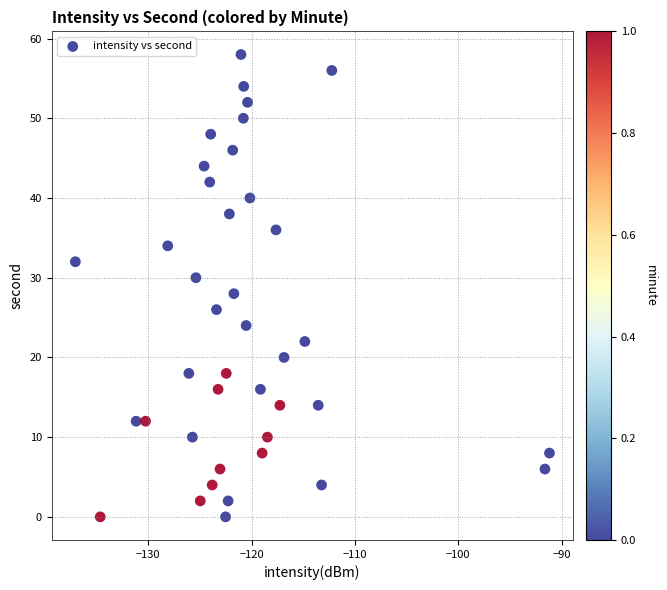

What is the range of Y values (max minus min)?

58